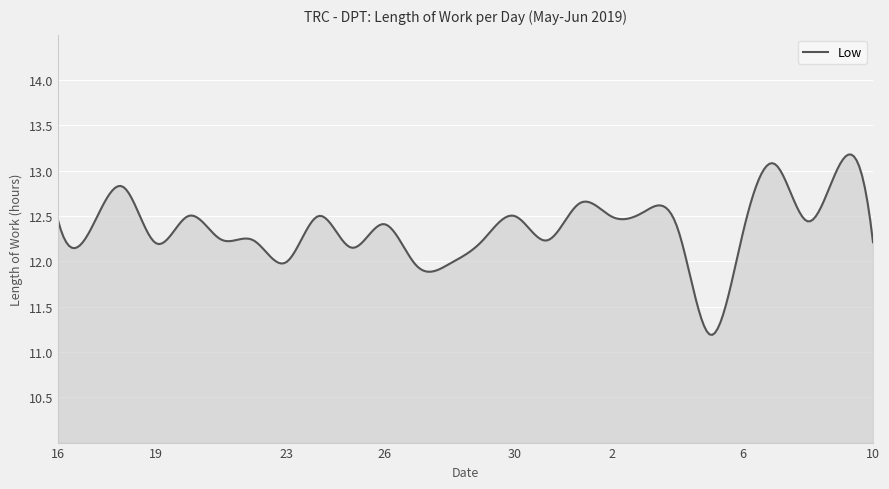

What is the maximum value shown in the chart?

13.2